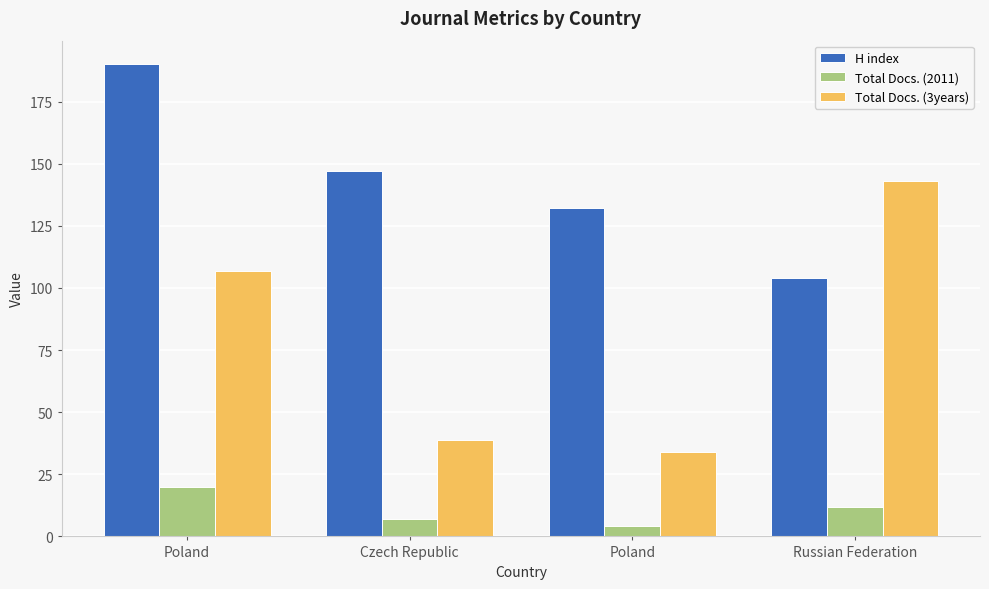

How many bars are there in total?

12